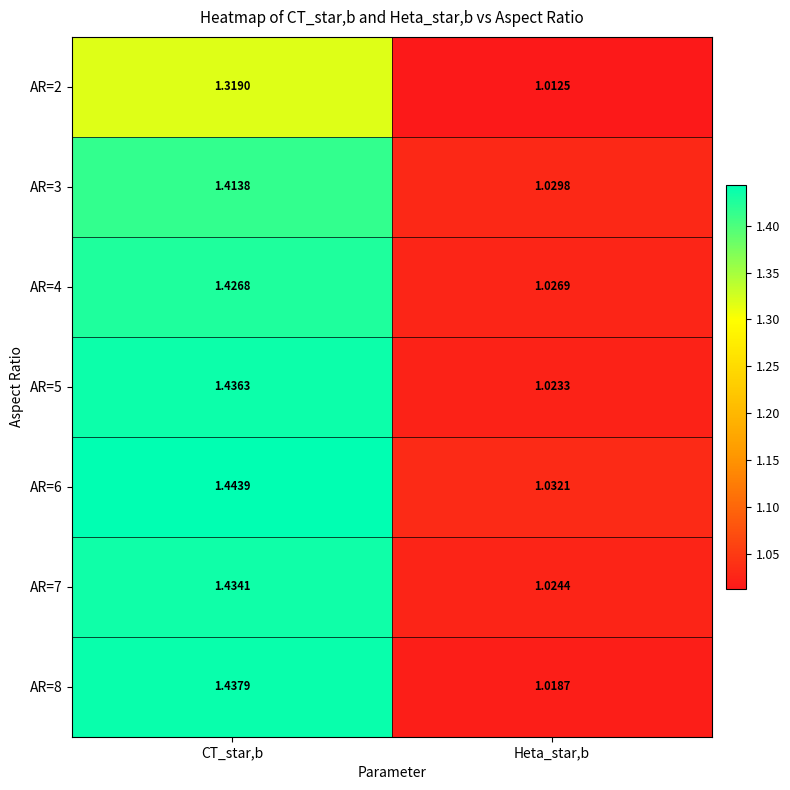

At which label does AR=4 reach its peak?

CT_star,b